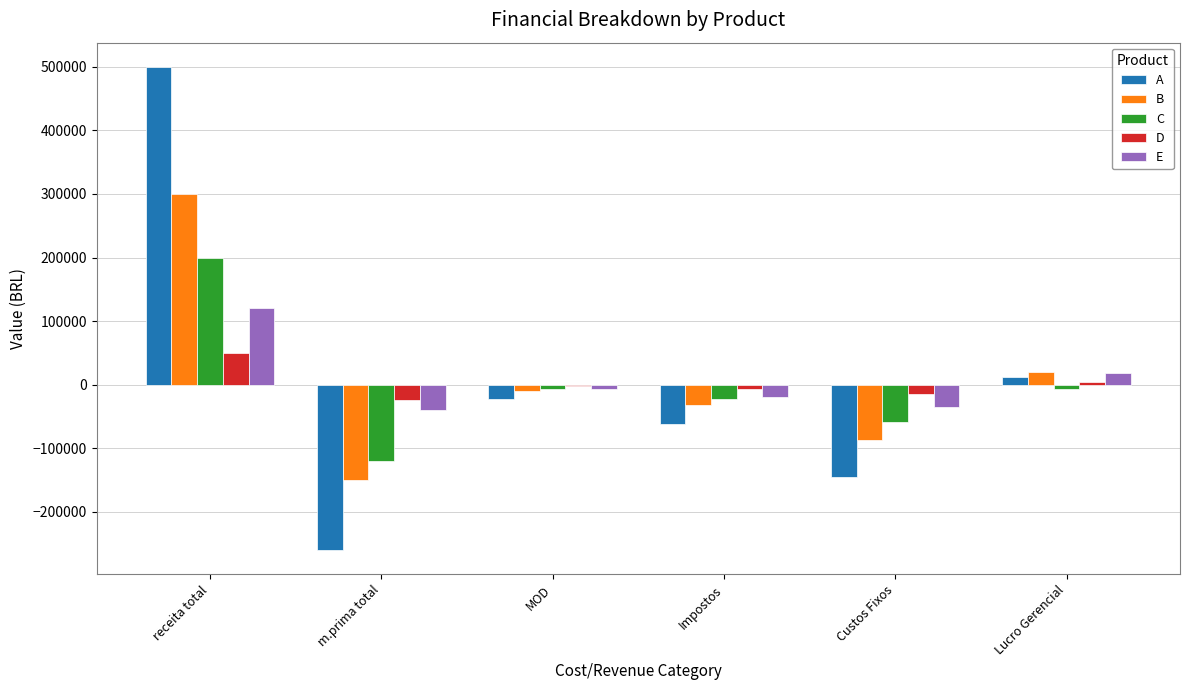

Count the number of data series in this chart.

5